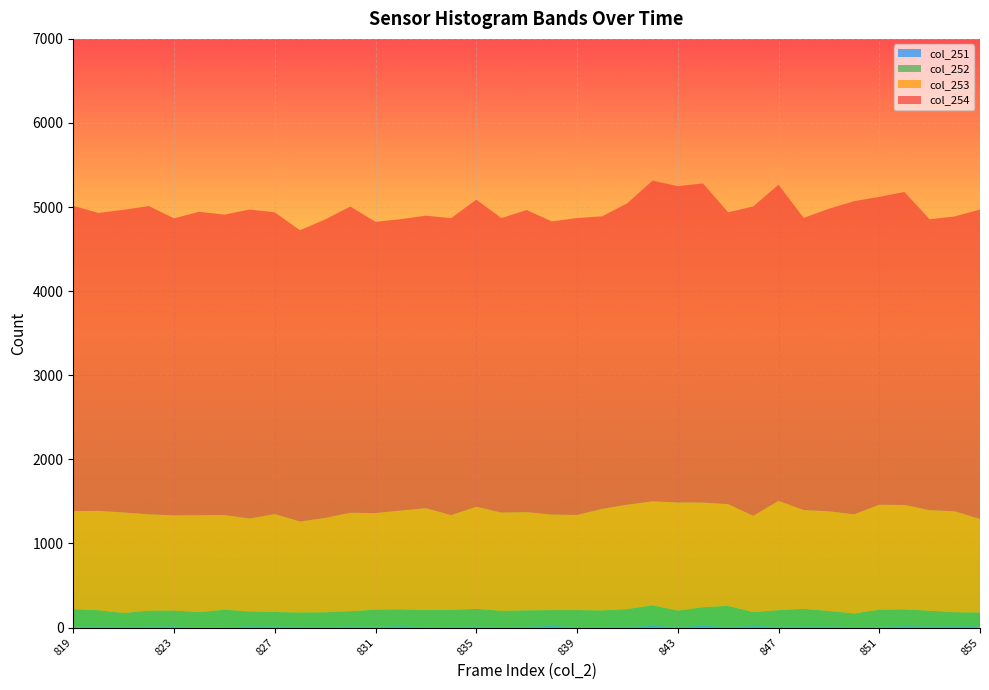

Reading left to right, transcribe all the data shown in this chart.

col_251: 9	12	9	12	14	2	5	15	13	11	9	13	10	16	8	9	12	8	11	18	8	9	10	19	9	19	10	17	11	13	13	8	10	16	13	15	14
col_252: 210	194	165	189	188	182	207	177	172	169	173	181	203	201	200	202	210	191	194	190	200	195	210	246	193	223	248	167	196	210	184	160	202	201	187	167	166
col_253: 1165	1182	1194	1145	1132	1151	1126	1104	1164	1081	1121	1171	1148	1174	1211	1126	1214	1168	1167	1135	1131	1207	1241	1236	1285	1244	1209	1144	1299	1174	1186	1178	1248	1241	1196	1200	1111
col_254: 3631	3542	3600	3666	3532	3609	3572	3675	3588	3464	3550	3641	3464	3465	3479	3531	3652	3502	3593	3487	3531	3479	3585	3814	3762	3795	3471	3680	3760	3474	3597	3724	3661	3721	3459	3507	3680